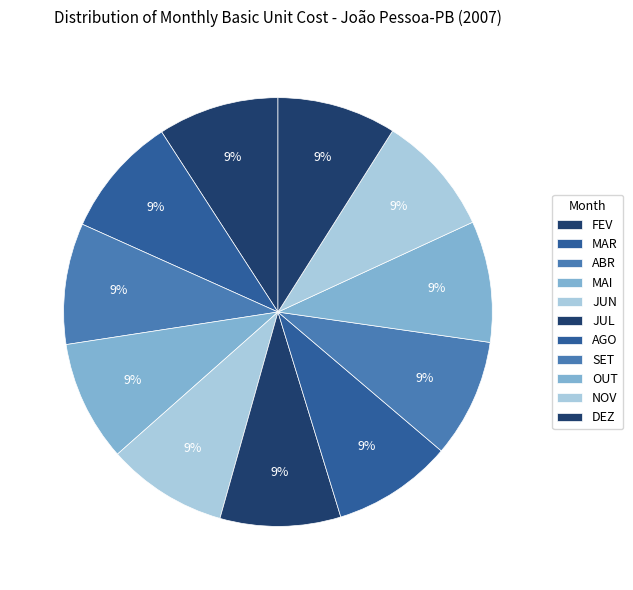

Which has a higher value, MAR or FEV?

MAR